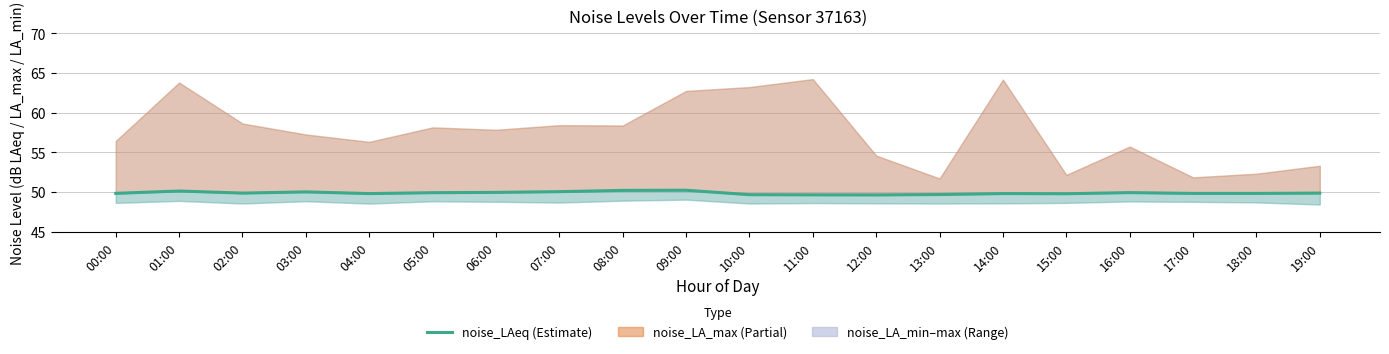

Rank the categories by value from highest to lowest.

09:00, 08:00, 01:00, 07:00, 03:00, 06:00, 16:00, 05:00, 02:00, 19:00, 00:00, 17:00, 18:00, 04:00, 14:00, 15:00, 13:00, 10:00, 11:00, 12:00